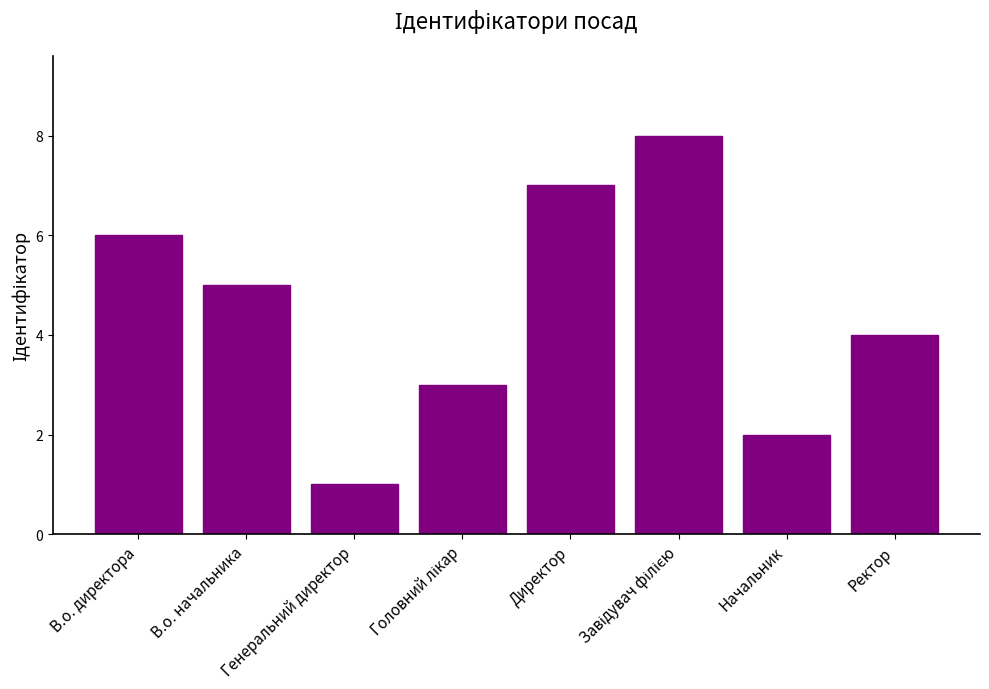

Does the chart contain stacked bars?

No